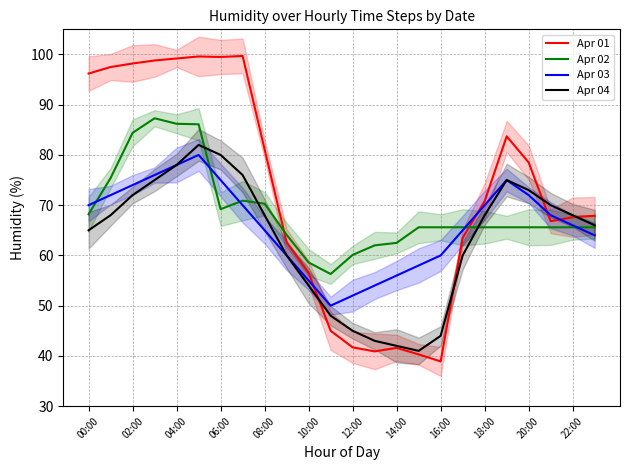

What is the lowest value of the Apr 03 series?

50.0